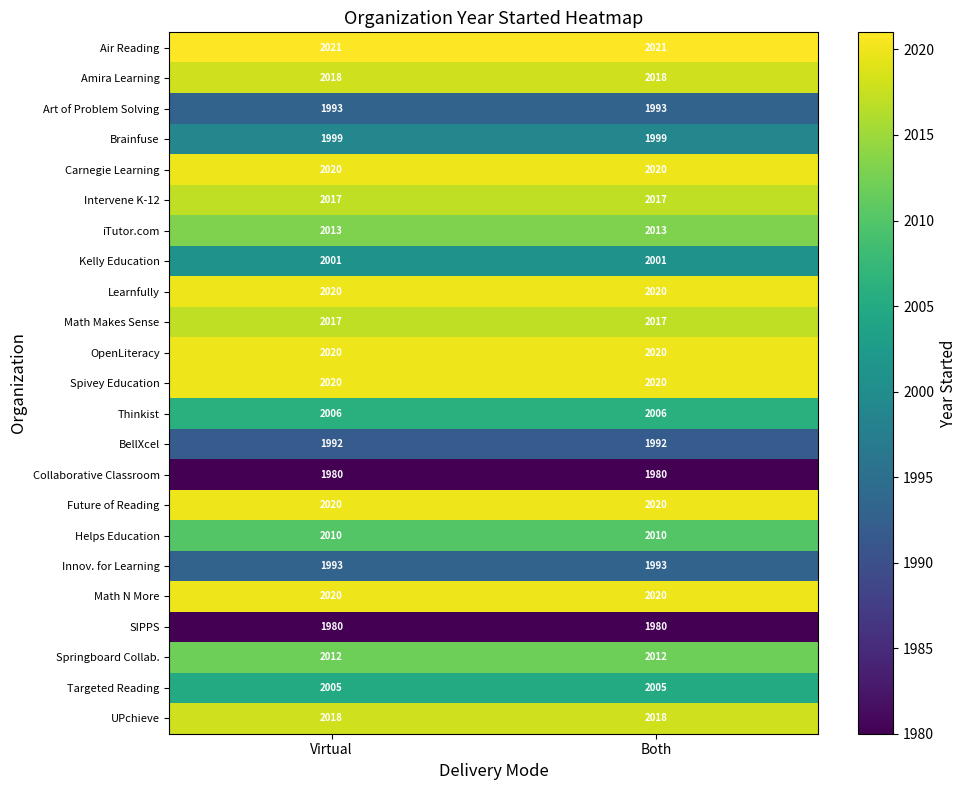

What is the spread (max minus min) of values at Both?

41